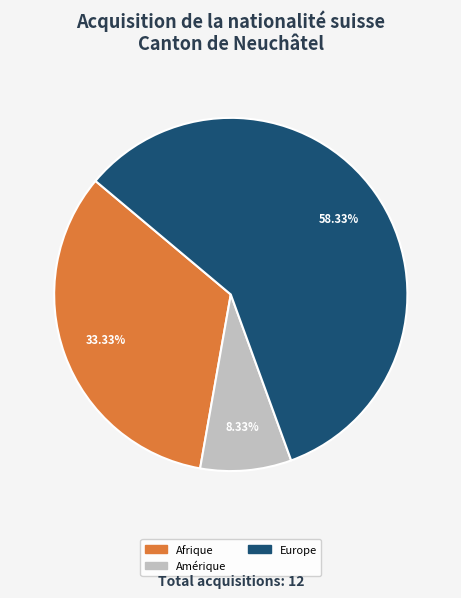

Is there any slice that represents more than half of the pie?

Yes